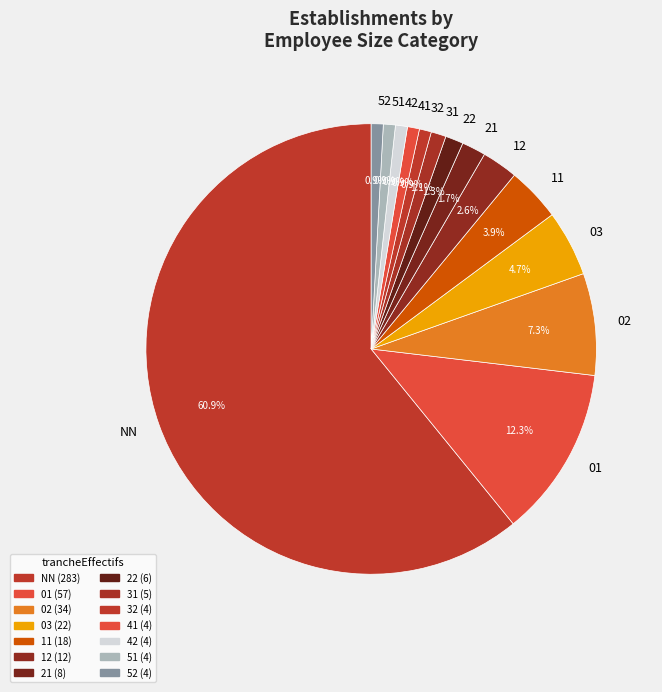

To the nearest percent, what is the combined percentage of 41 and 12?

3%